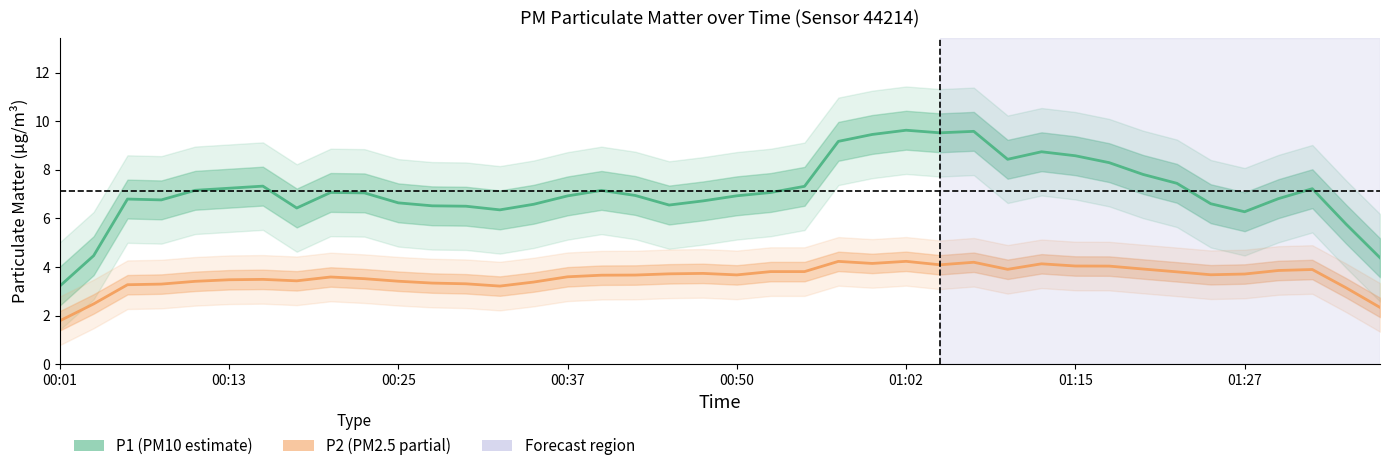

What is the maximum value shown in the chart?

9.6